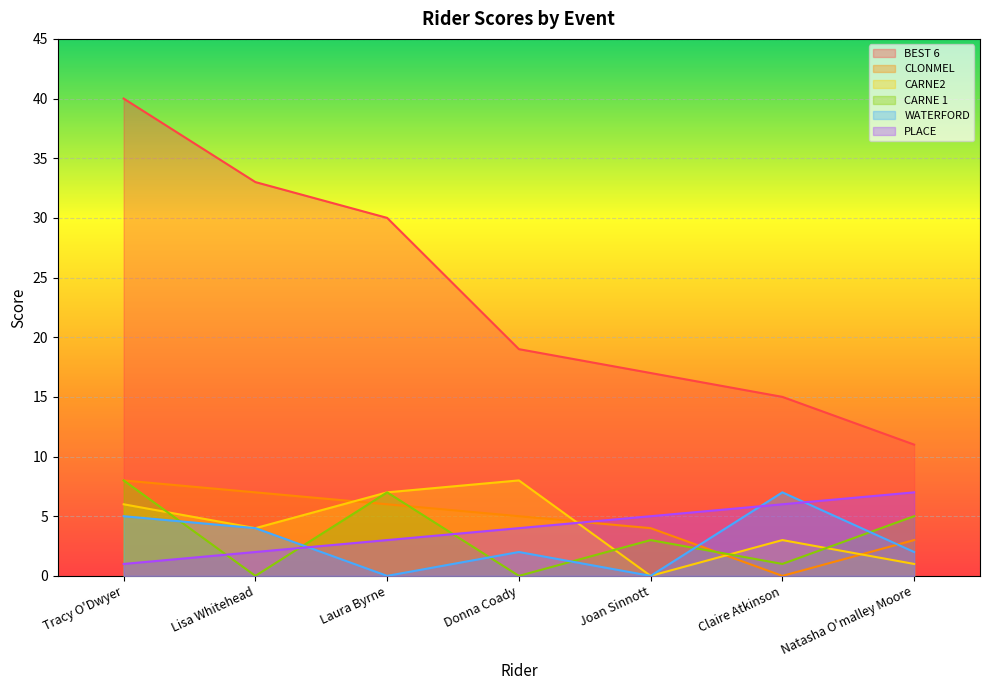

What position from the right is Joan Sinnott?

3